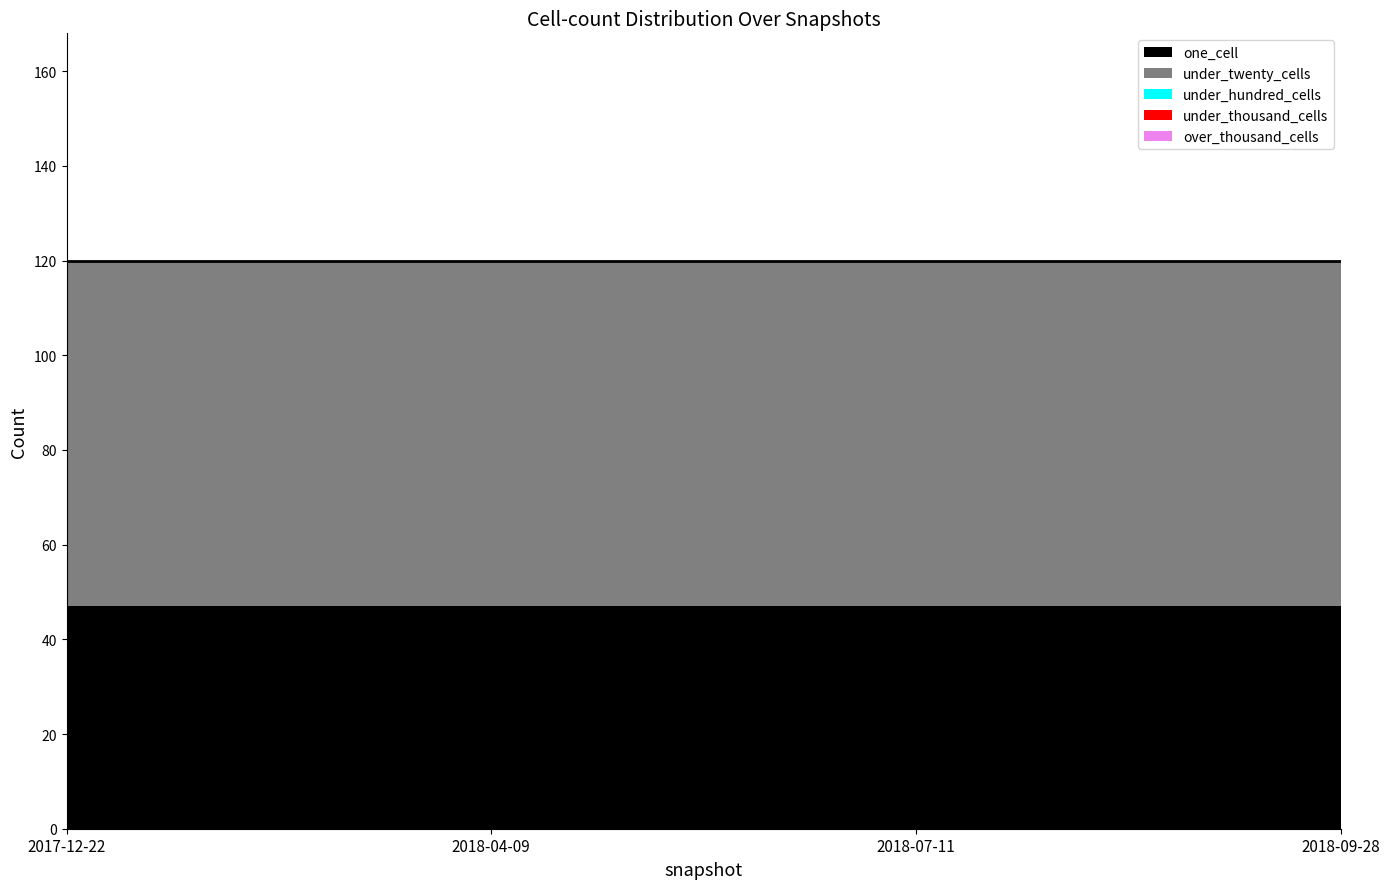

Read the under_twenty_cells value at 2018-09-28.

73